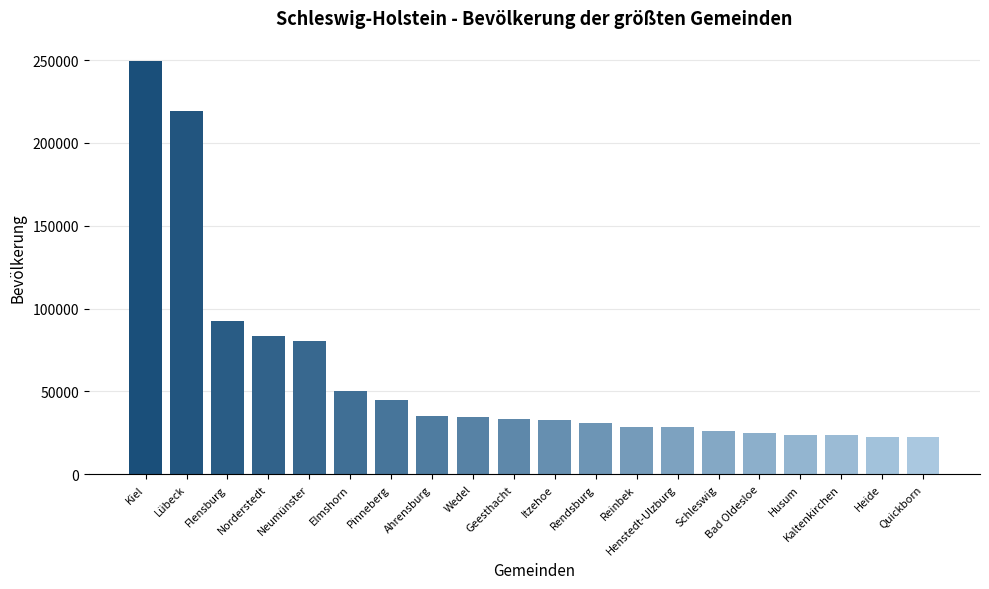

At which label is the value closest to 135848?

Flensburg